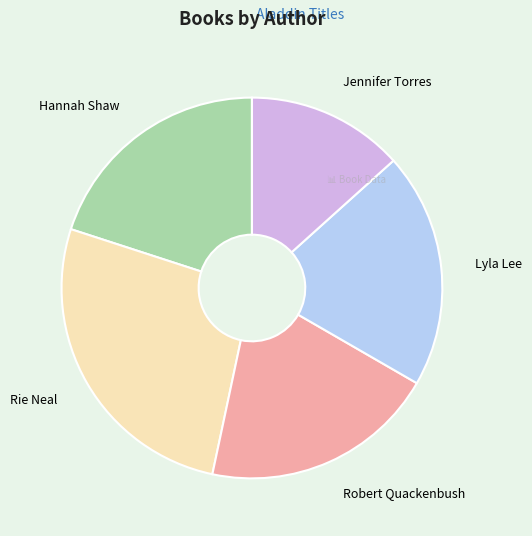

Which has a higher value, Hannah Shaw or Rie Neal?

Rie Neal